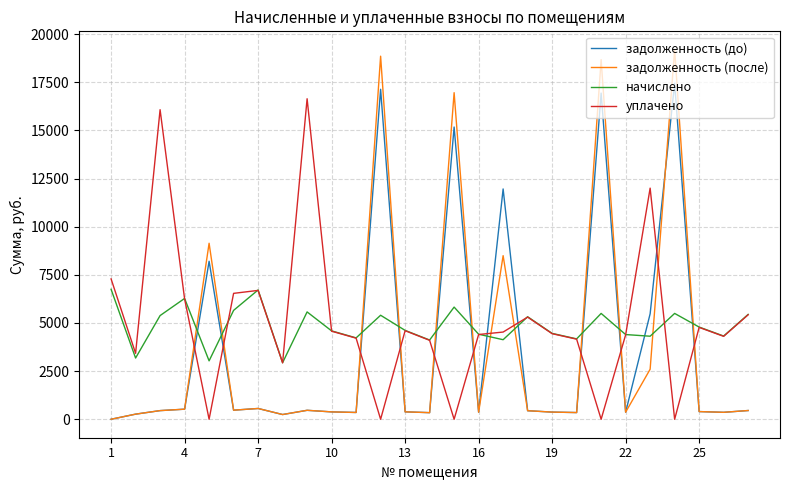

What is the maximum value for задолженность (после)?

19182.6